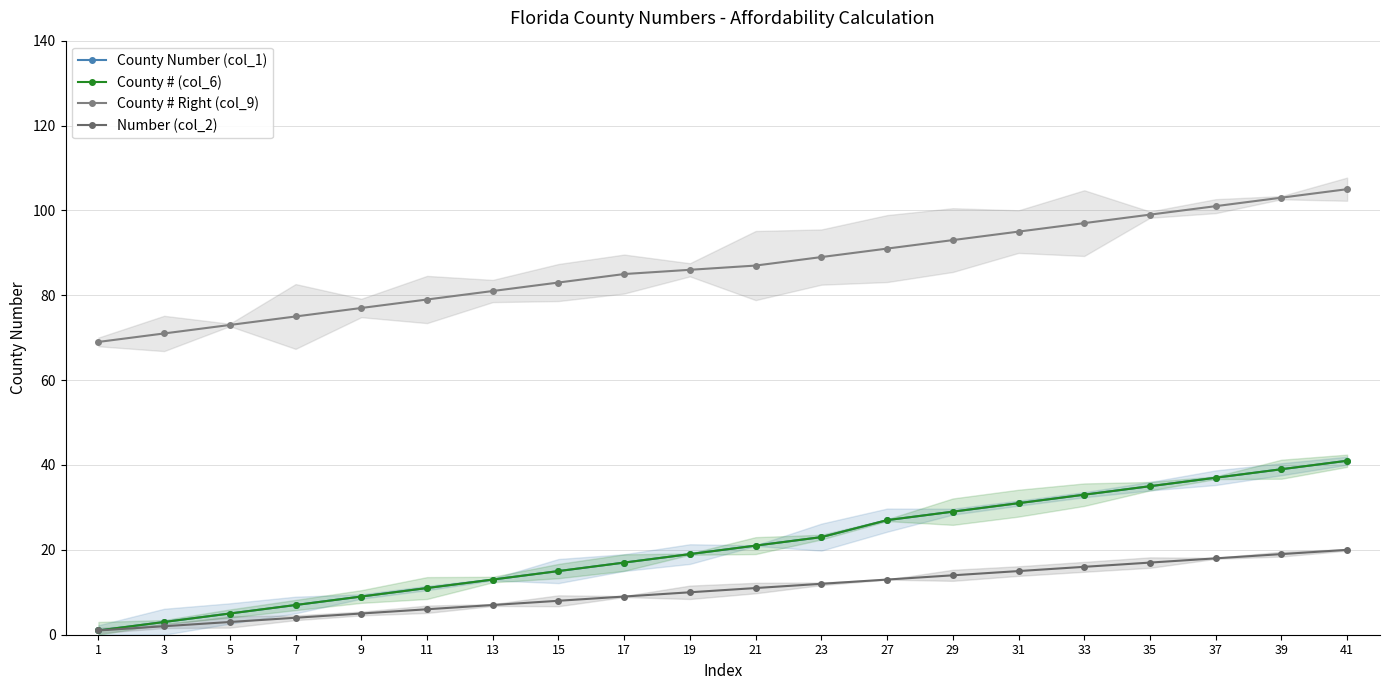

Reading right to left, list all the values displayed in this chart.

County Number (col_1): 41=41	39=39	37=37	35=35	33=33	31=31	29=29	27=27	23=23	21=21	19=19	17=17	15=15	13=13	11=11	9=9	7=7	5=5	3=3	1=1
County # (col_6): 41=41	39=39	37=37	35=35	33=33	31=31	29=29	27=27	23=23	21=21	19=19	17=17	15=15	13=13	11=11	9=9	7=7	5=5	3=3	1=1
County # Right (col_9): 41=105	39=103	37=101	35=99	33=97	31=95	29=93	27=91	23=89	21=87	19=86	17=85	15=83	13=81	11=79	9=77	7=75	5=73	3=71	1=69
Number (col_2): 41=20	39=19	37=18	35=17	33=16	31=15	29=14	27=13	23=12	21=11	19=10	17=9	15=8	13=7	11=6	9=5	7=4	5=3	3=2	1=1